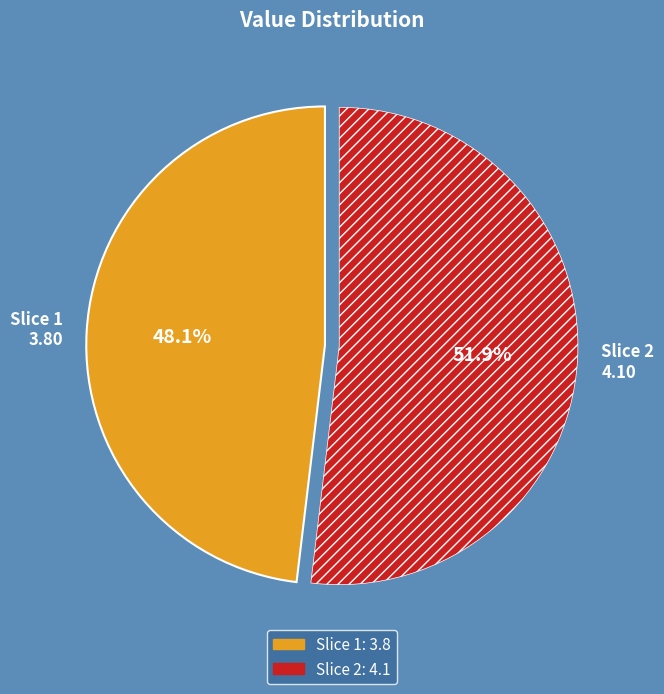

Which has a higher value, Slice 2 4.10 or Slice 1 3.80?

Slice 2 4.10